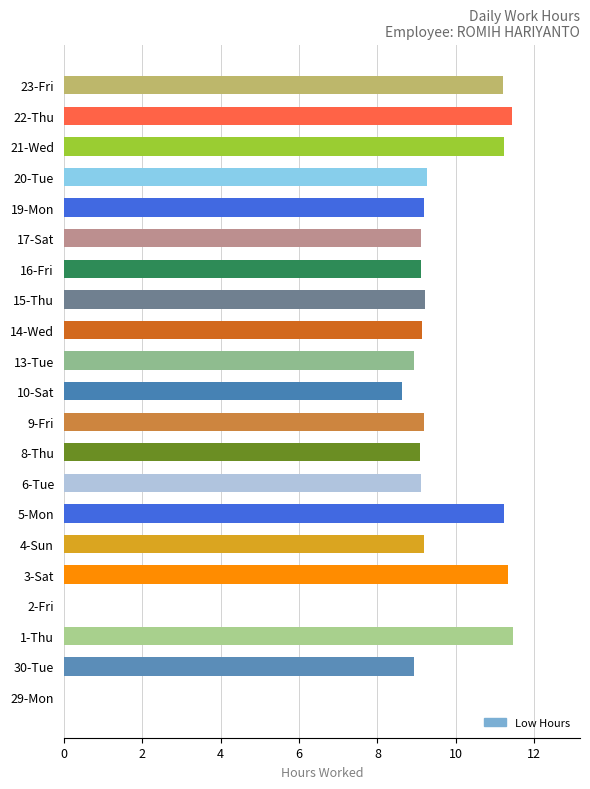

The value at 14-Wed is 15.0. True or false?

False